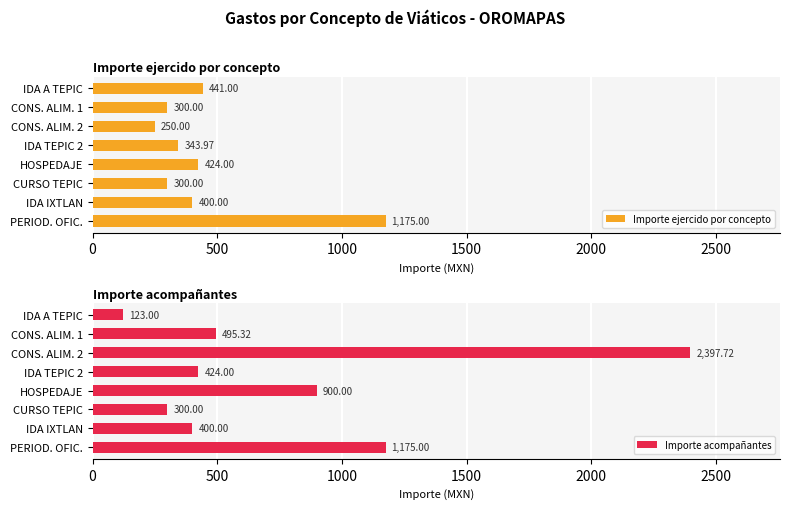

Which series has the widest spread of values?

Importe acompañantes